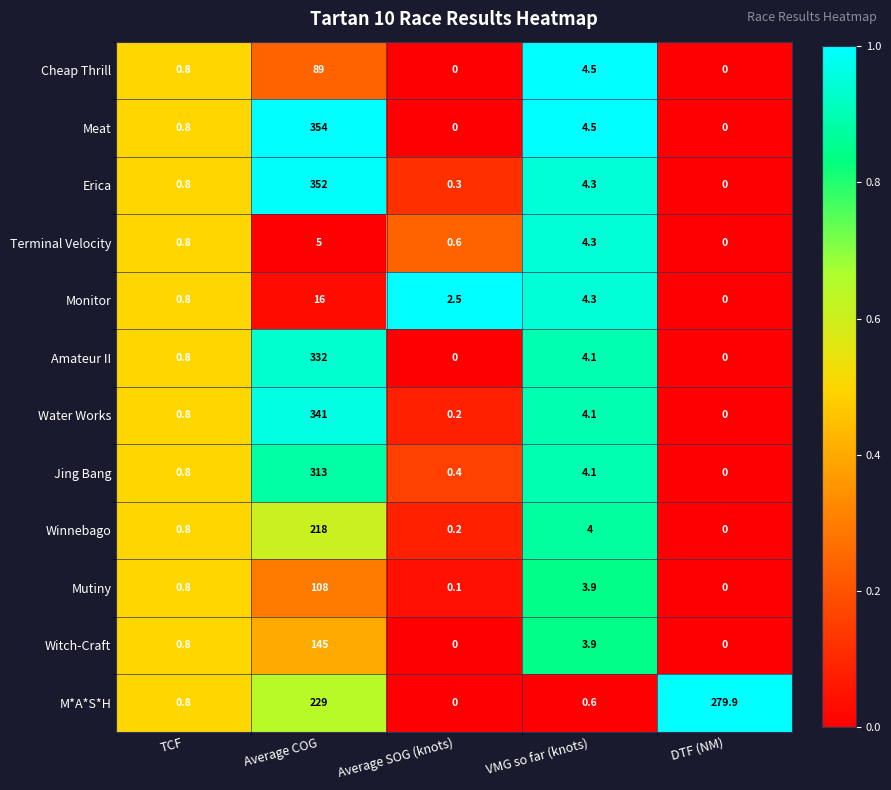

True or false: Jing Bang has a value of 4.1 at VMG so far (knots).

True